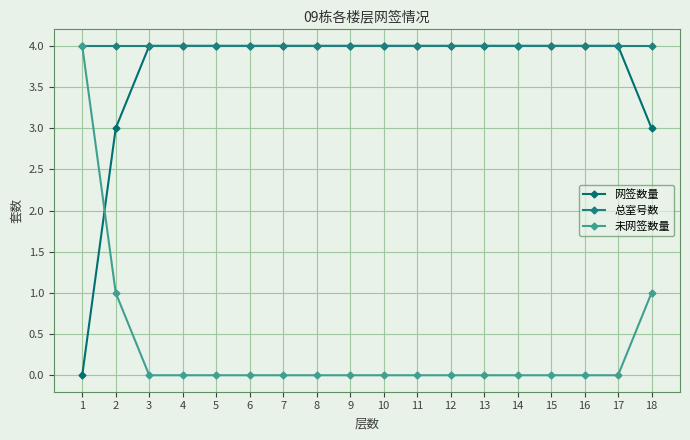

True or false: 网签数量 has more than 1 interior local peaks.

False